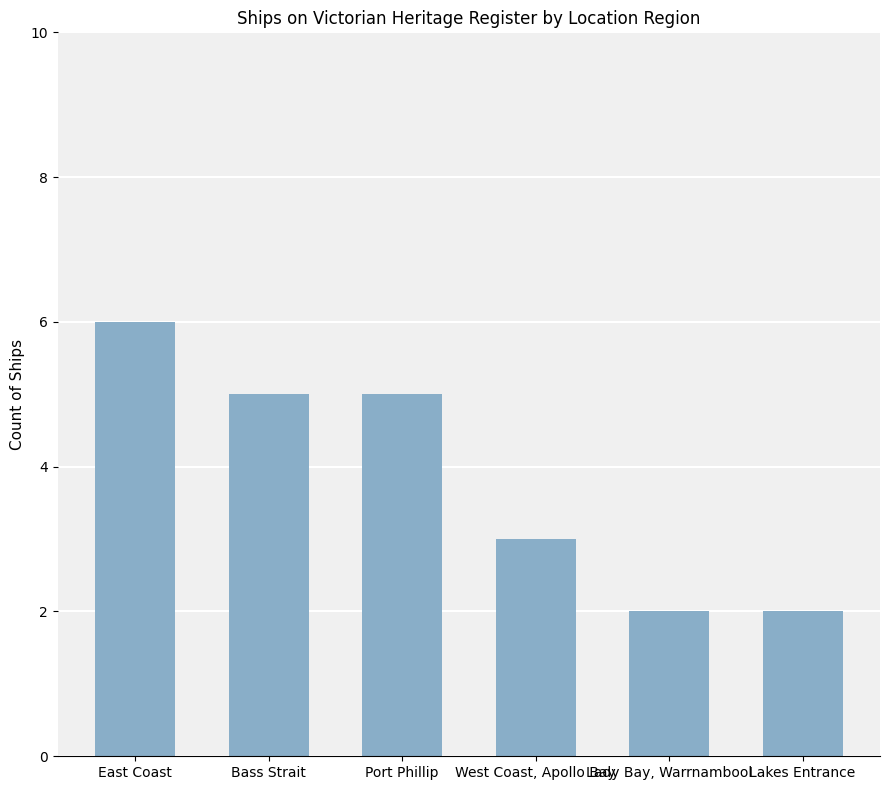

What is the label of the 4th bar from the left?

West Coast, Apollo Bay